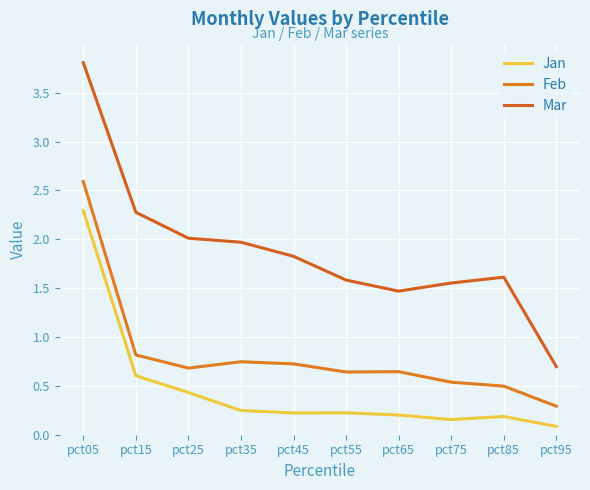

Reading left to right, transcribe all the data shown in this chart.

Jan: 2.3	0.6	0.4	0.2	0.2	0.2	0.2	0.2	0.2	0.1
Feb: 2.6	0.8	0.7	0.7	0.7	0.6	0.6	0.5	0.5	0.3
Mar: 3.8	2.3	2.0	2.0	1.8	1.6	1.5	1.6	1.6	0.7